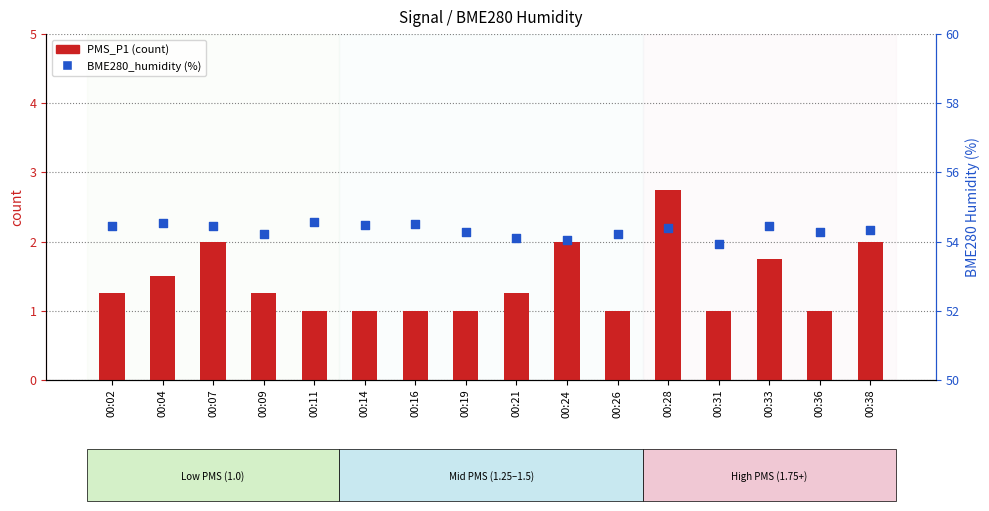

Which series has the widest spread of Y values?

PMS_P1 (count)